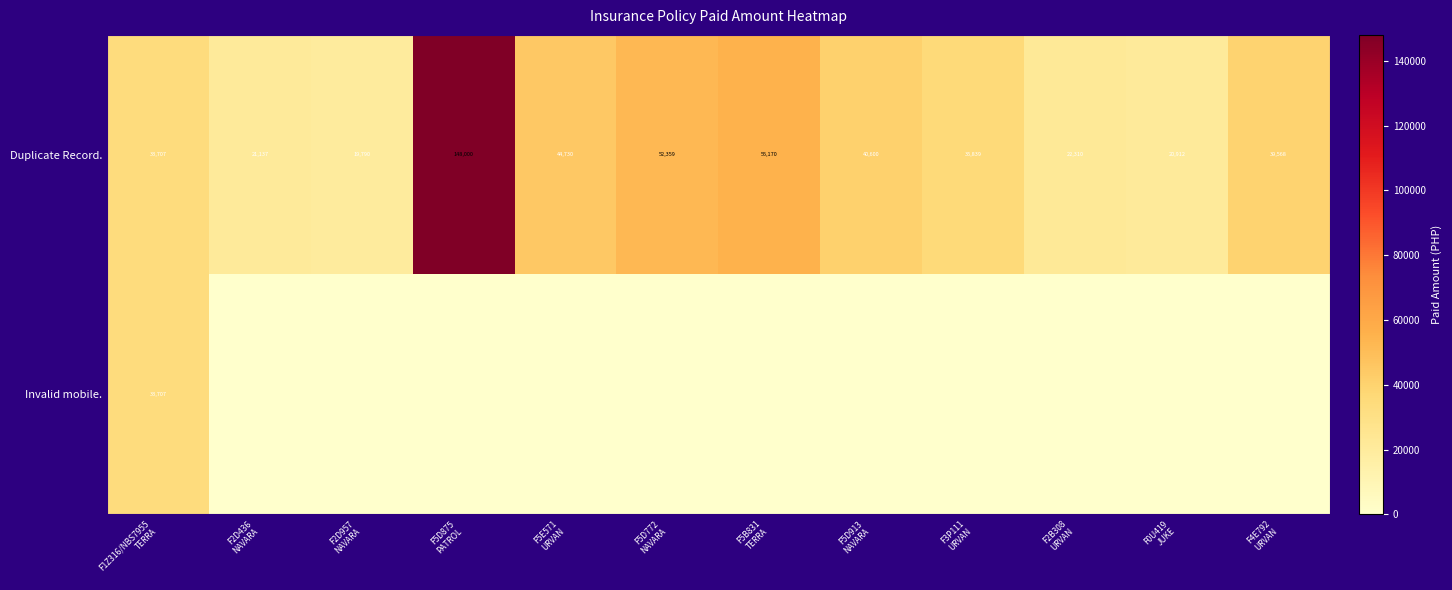

How many values in the Duplicate Record. series are below 39568?

6